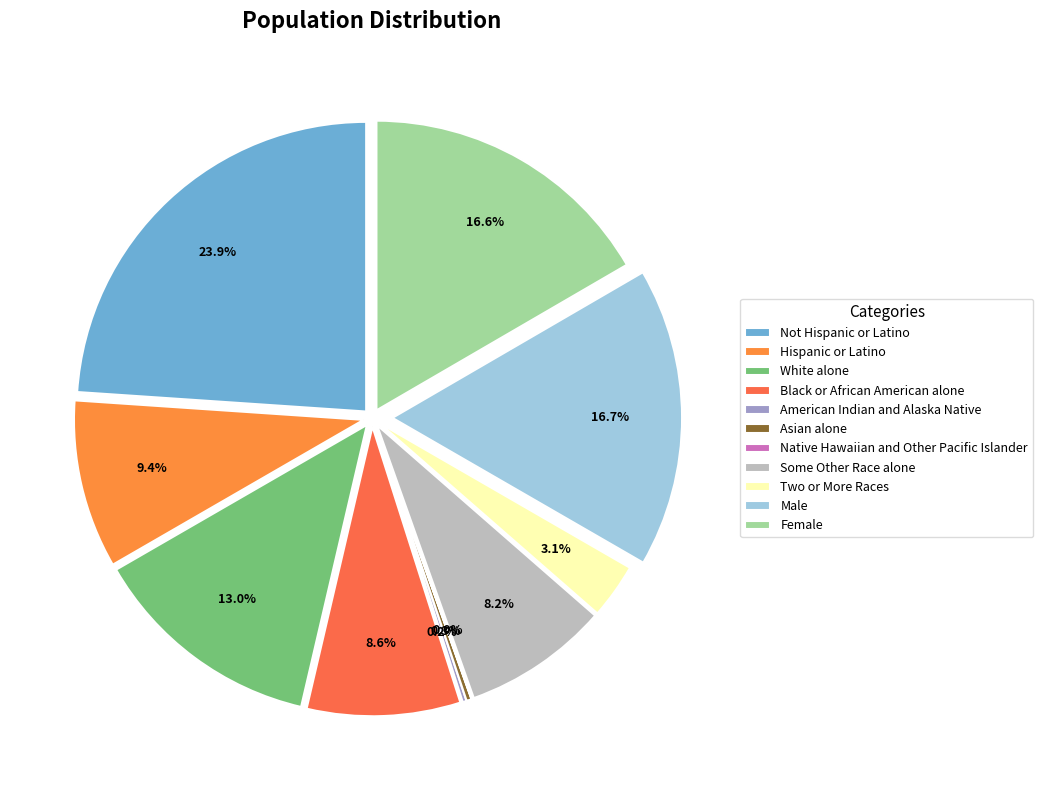

Is Asian alone the majority of the pie?

No